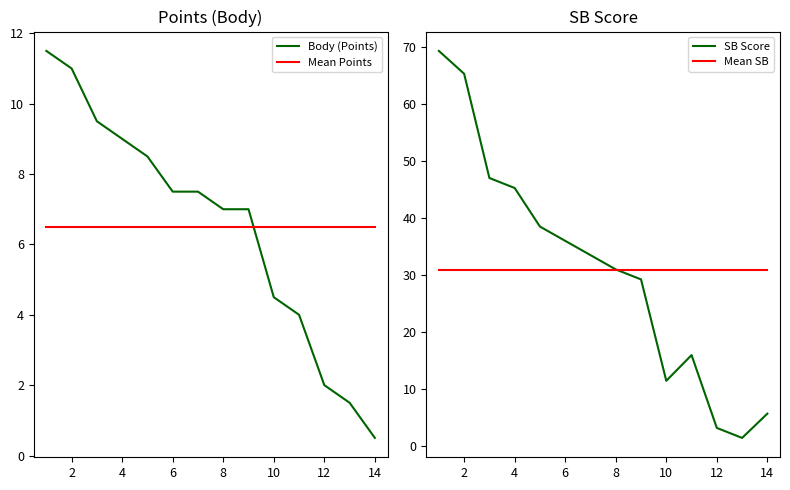

What is the average value of the Body (Points) series?

6.5